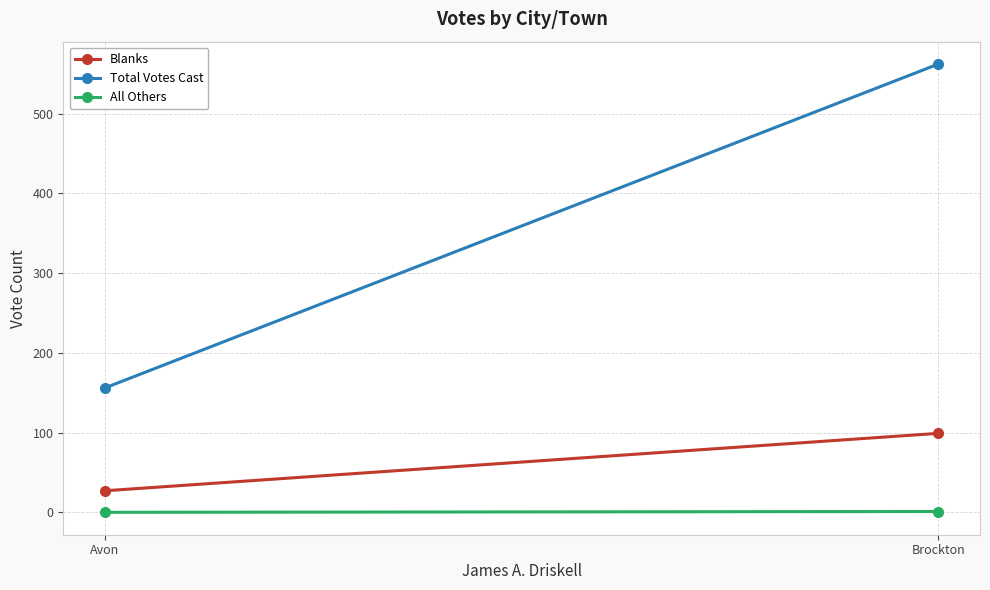

Which series changed the most between Avon and Brockton?

Total Votes Cast